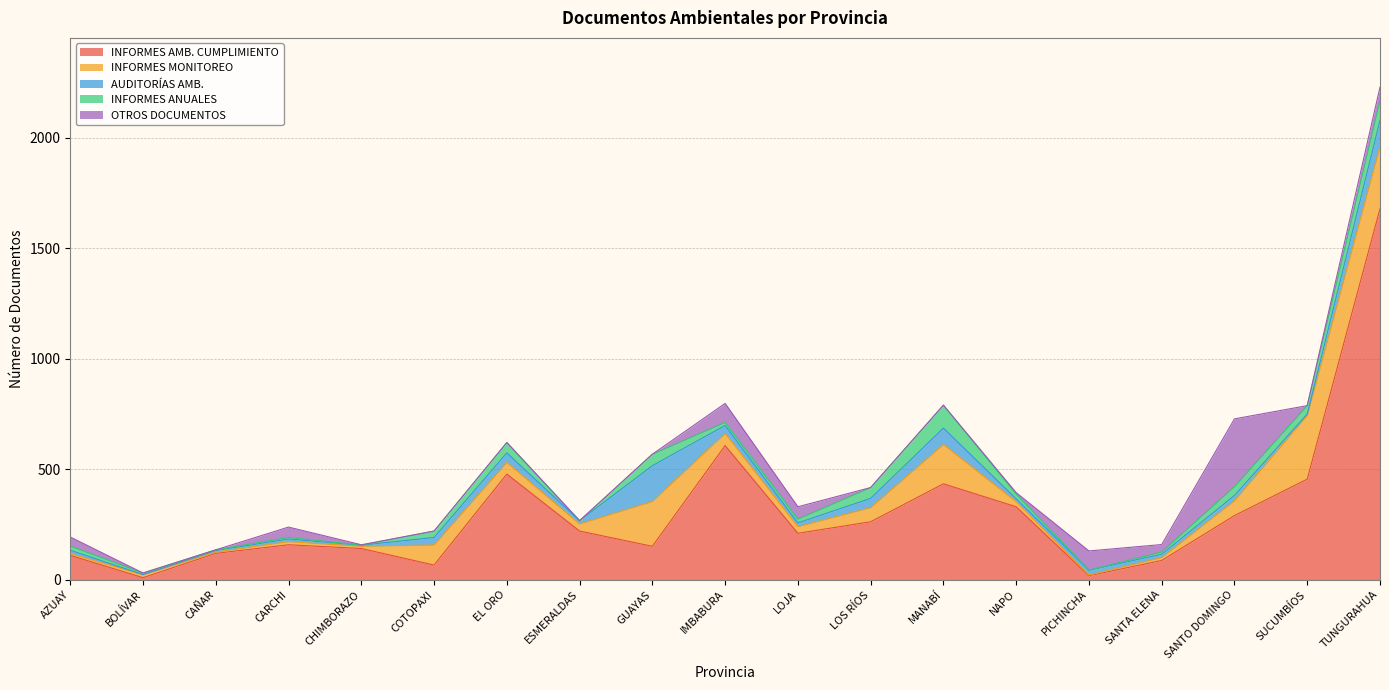

What is the label of the 3rd point from the left?

CAÑAR